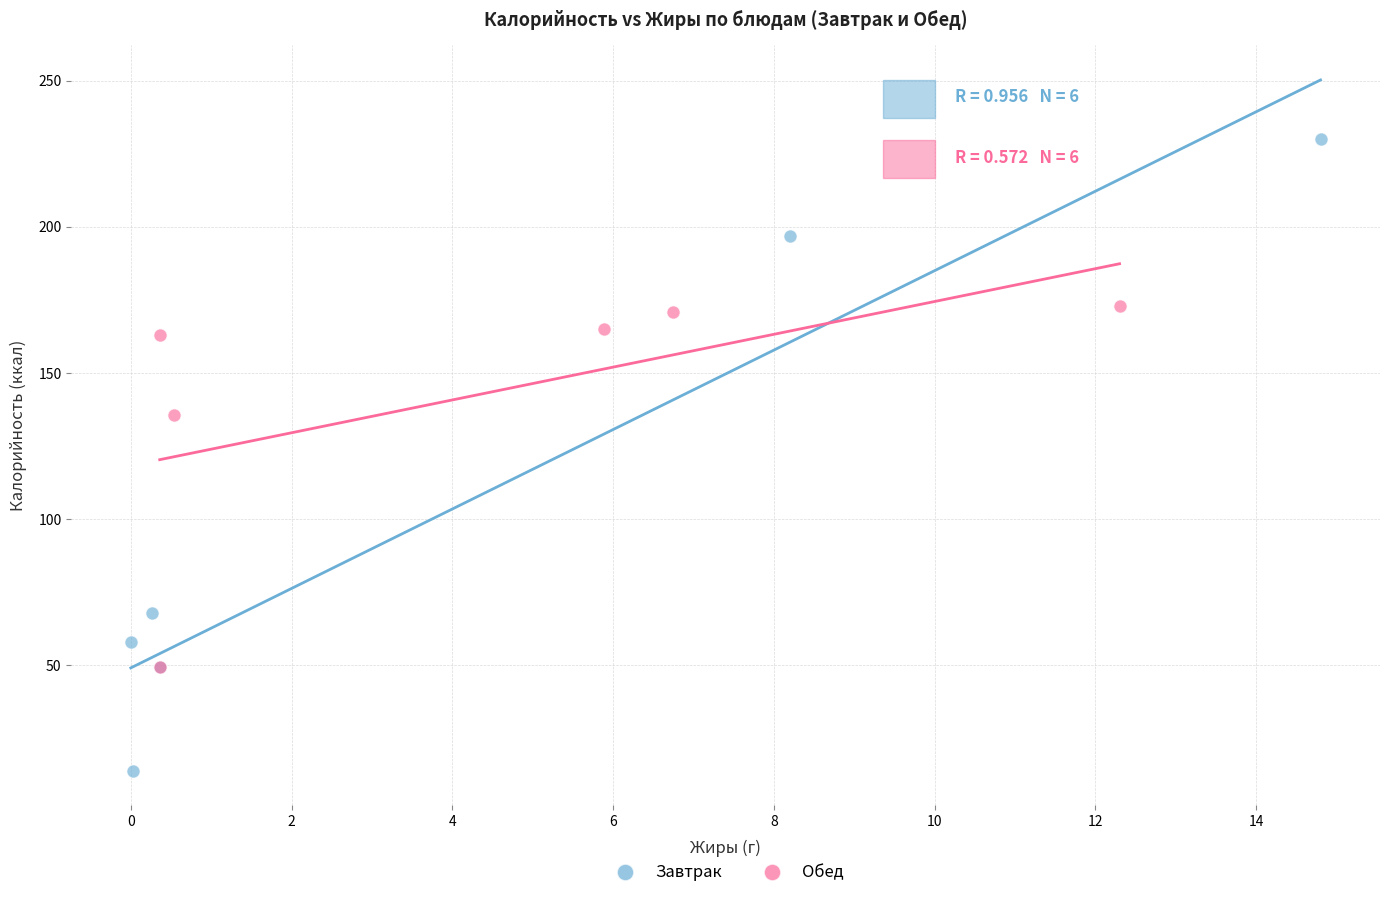

Which series contains the highest Y value?

Завтрак